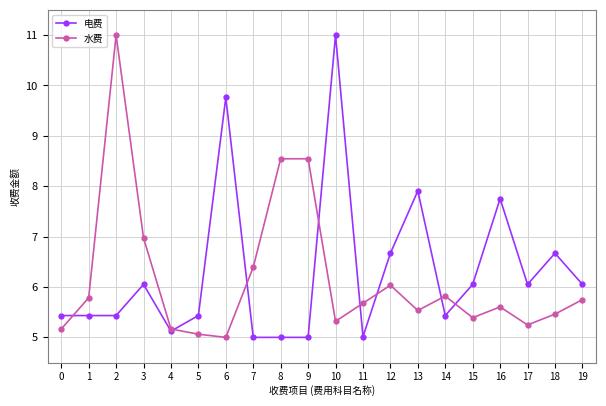

What is the value of the 水费 point at the 16th from the left?

5.4